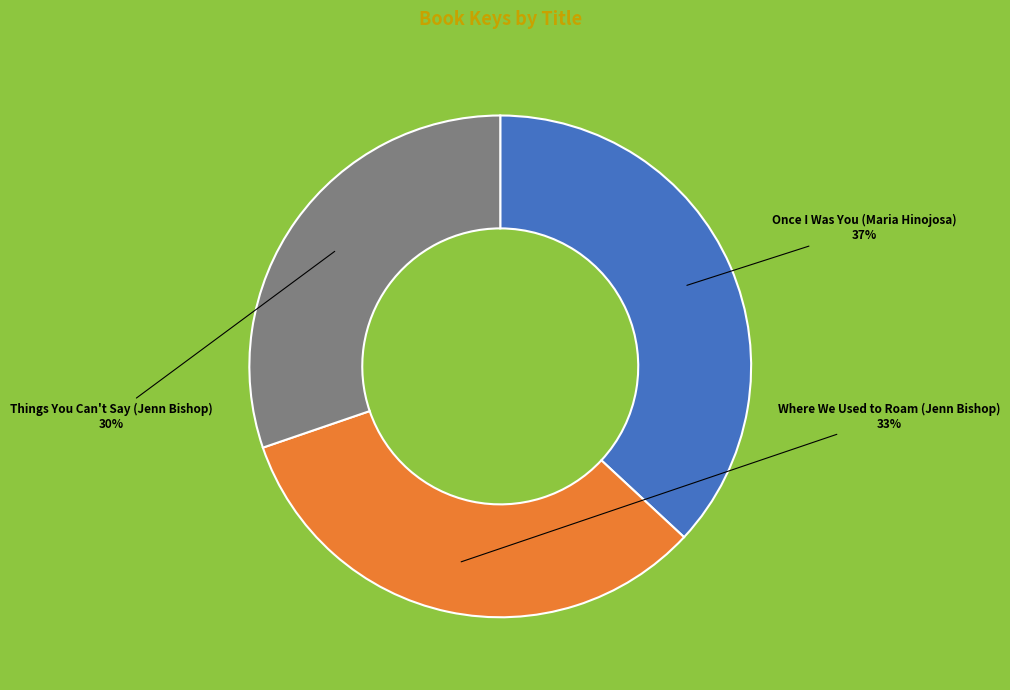

Which category has the smallest portion of the pie?

Things You Can't Say (Jenn Bishop)